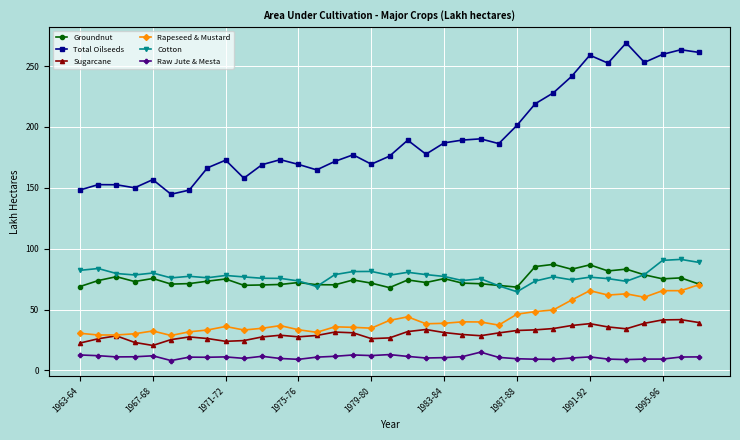

Which series has the widest spread of values?

Total Oilseeds